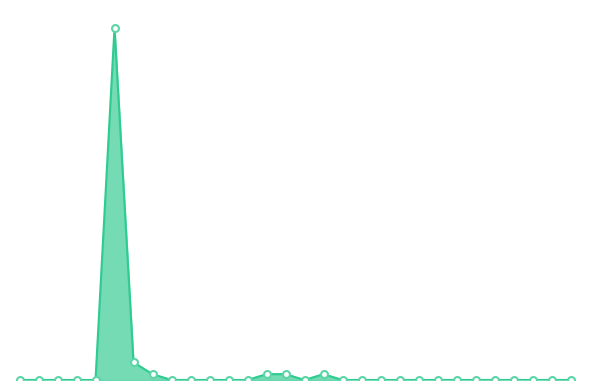

Where is the first local minimum?

2015-11-16